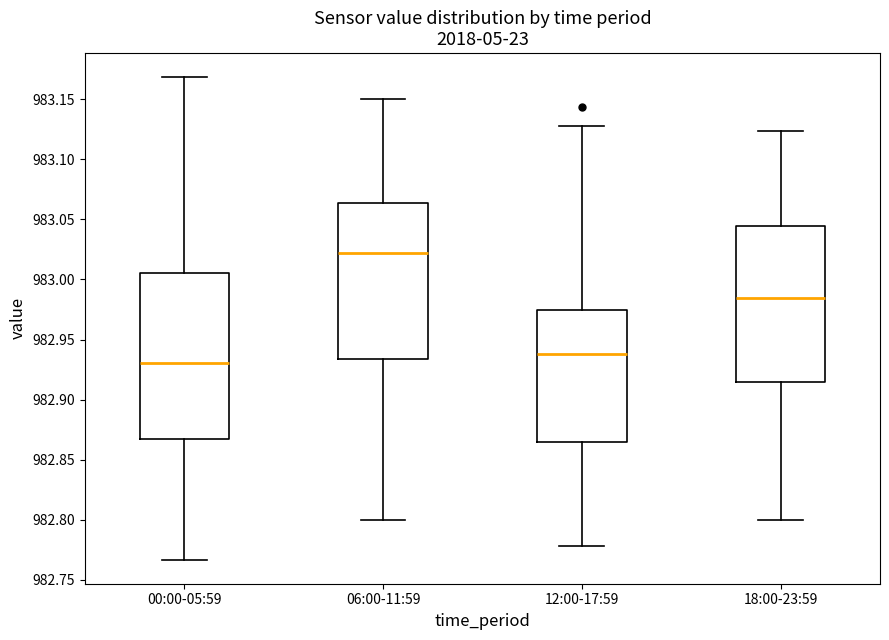

Reading left to right, read every box against the y-axis: the position of its median line, the range the box covers, and the ends of its whiskers. The values are not printed on the chart, so give them approximately, as read against the axis.

00:00-05:59: median 982.930, box 982.870 to 983.005, whiskers 982.765 to 983.170
06:00-11:59: median 983.020, box 982.935 to 983.065, whiskers 982.800 to 983.150
12:00-17:59: median 982.940, box 982.865 to 982.975, whiskers 982.780 to 983.130
18:00-23:59: median 982.985, box 982.915 to 983.045, whiskers 982.800 to 983.125